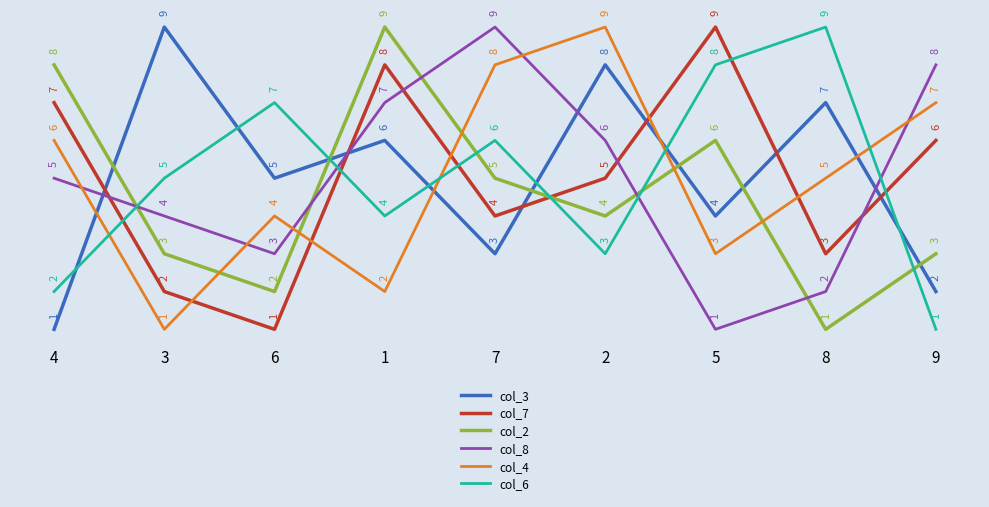

What is the spread (max minus min) of values at 6?

6